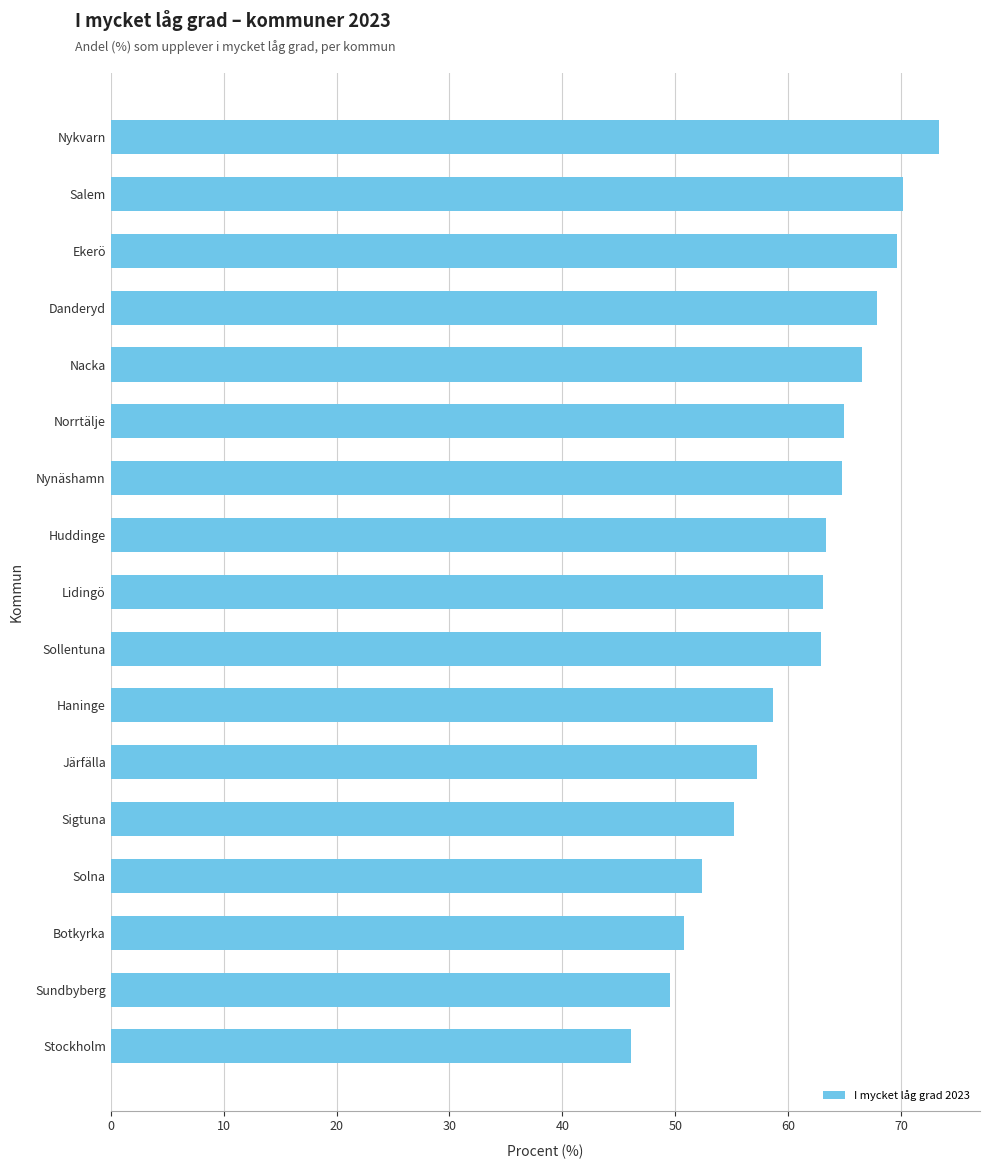

Approximately how many times larger is the value at Nykvarn compared to Huddinge?

1.2